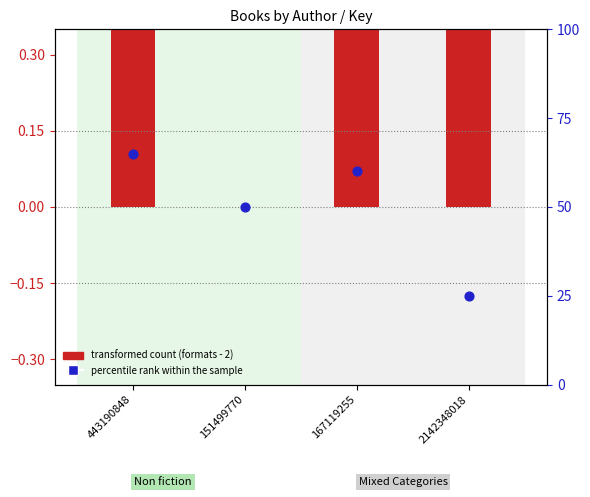

At how many categories does at least one series exceed 27?

3